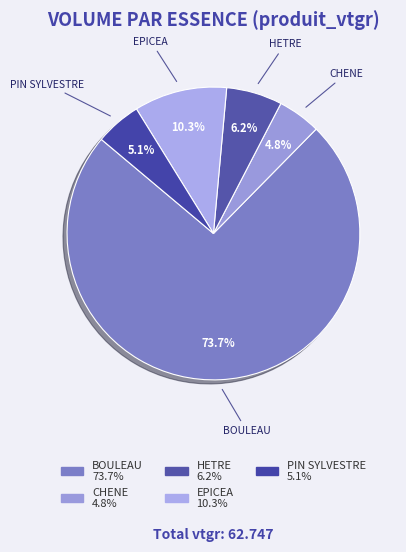

True or false: HETRE accounts for 21% of the total.

False